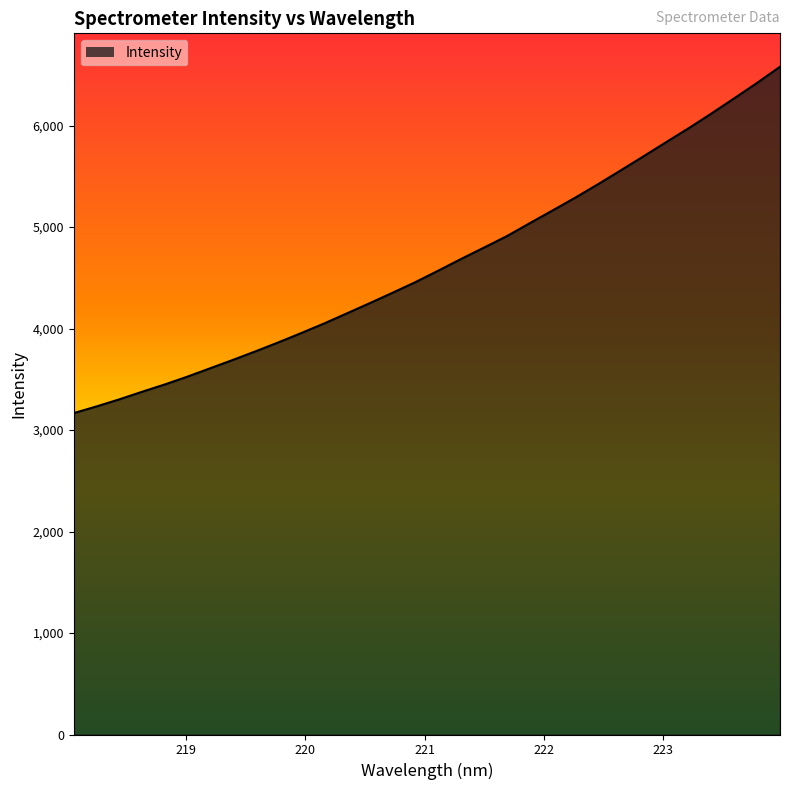

What is the average value?

4643.2